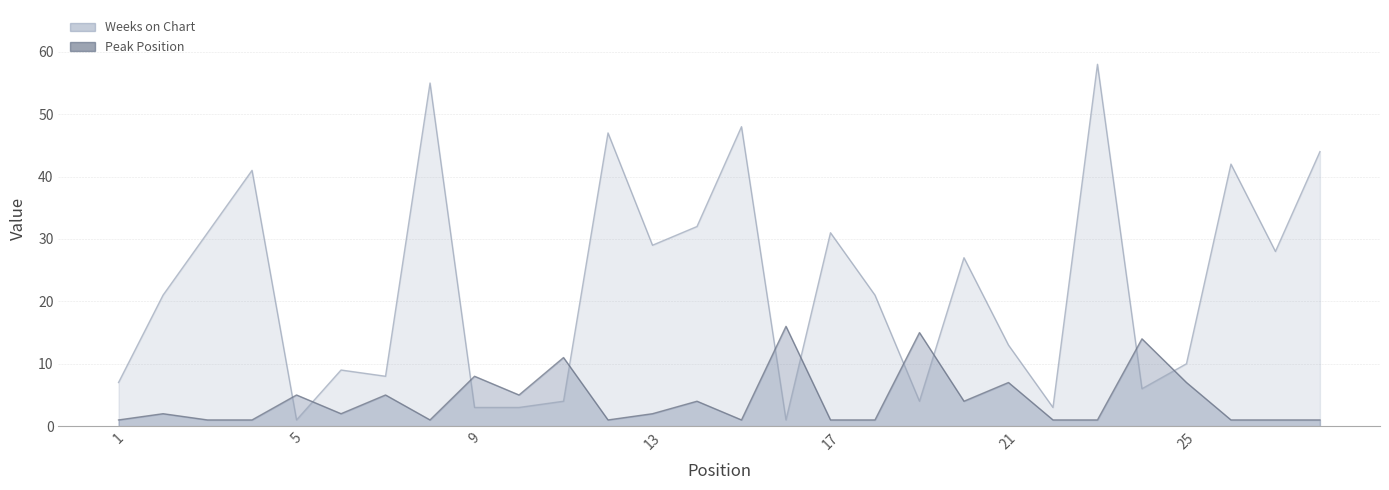

What is the spread (max minus min) of values at 7?

3